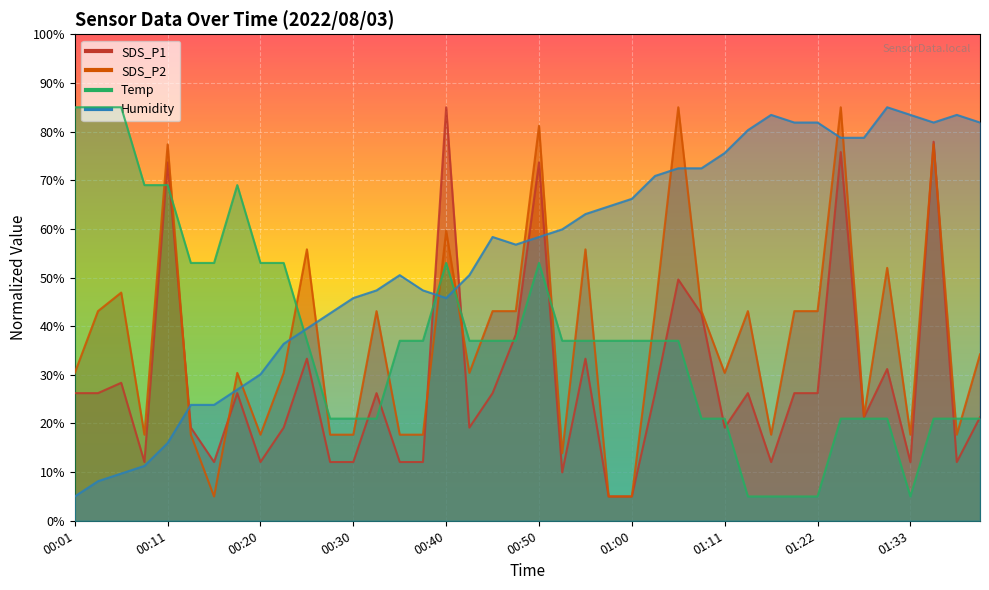

What position from the left is 00:11?

5